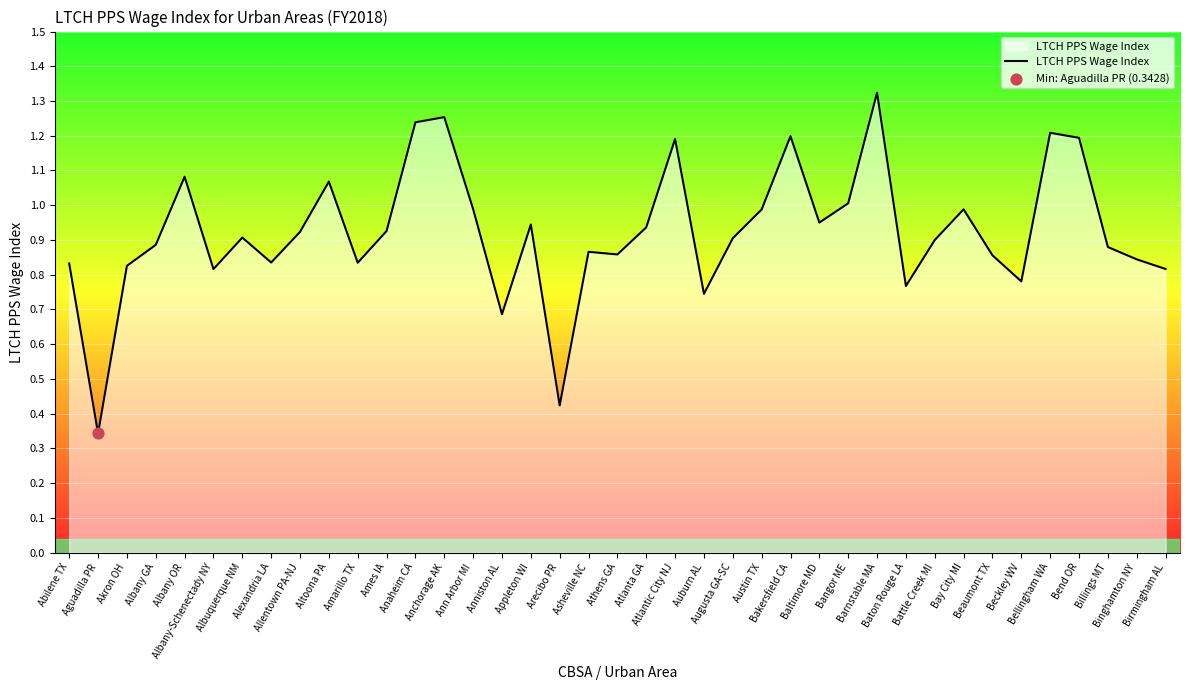

What is the change in value from Altoona PA to Battle Creek MI?

-0.2